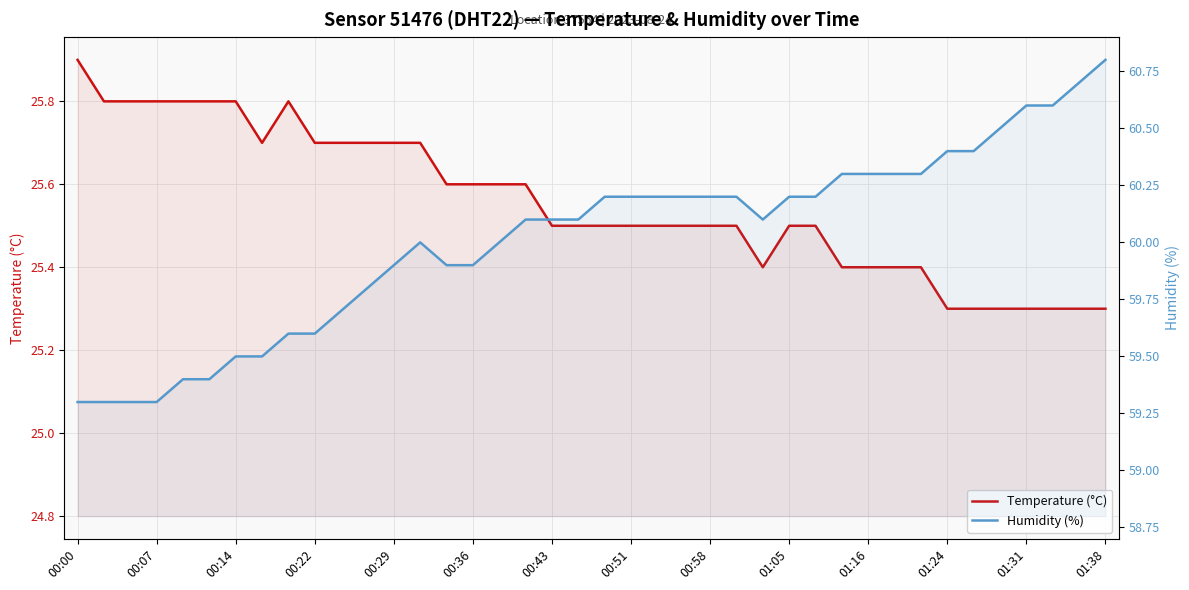

How many interior local peaks does the Temperature (°C) series have?

1